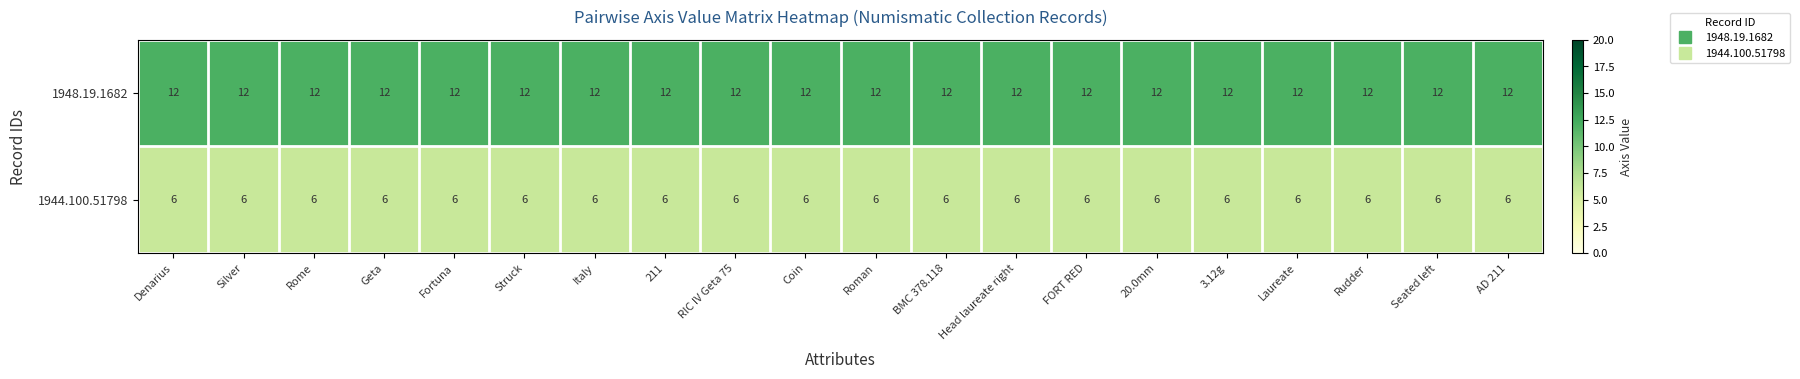

What is the highest value of the 1944.100.51798 series?

6